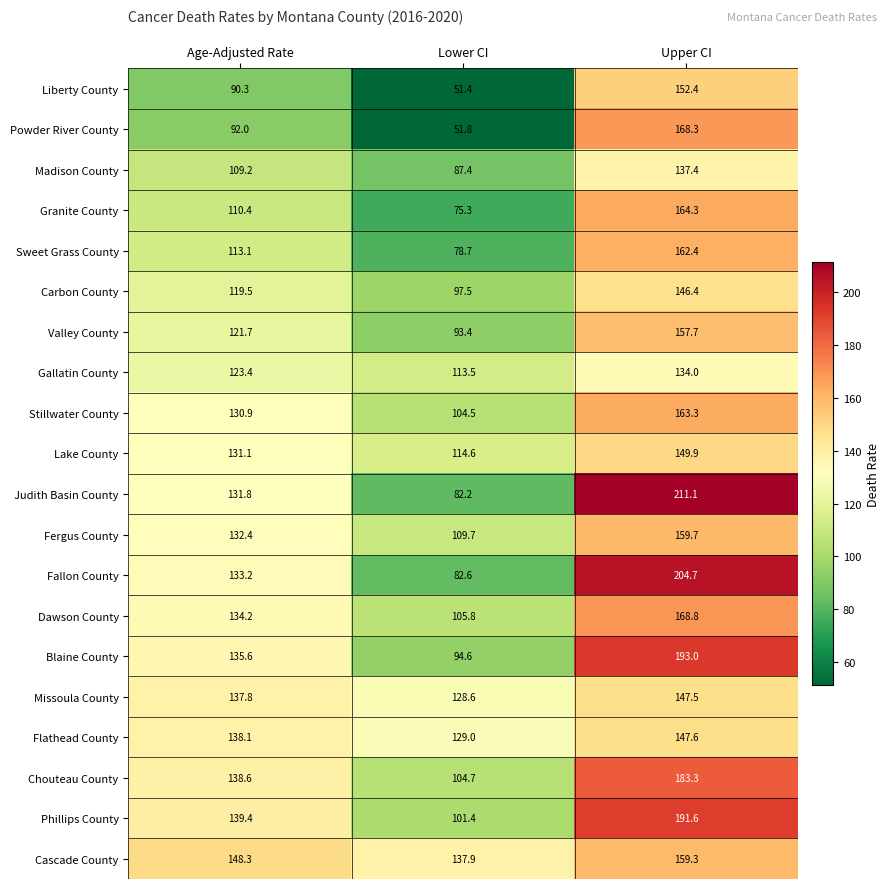

At how many categories does at least one series exceed 79?

3